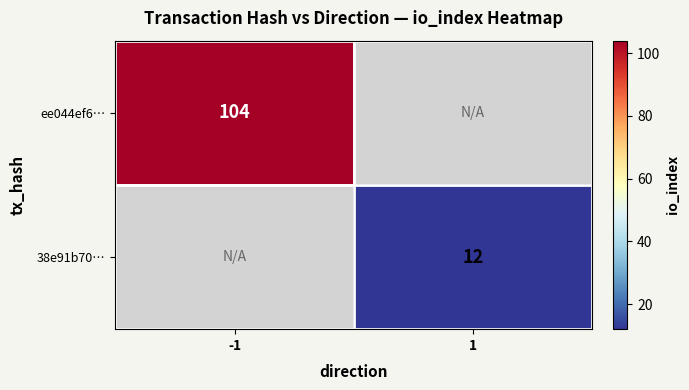

Is it true that 38e91b70… equals 12 at 1?

True